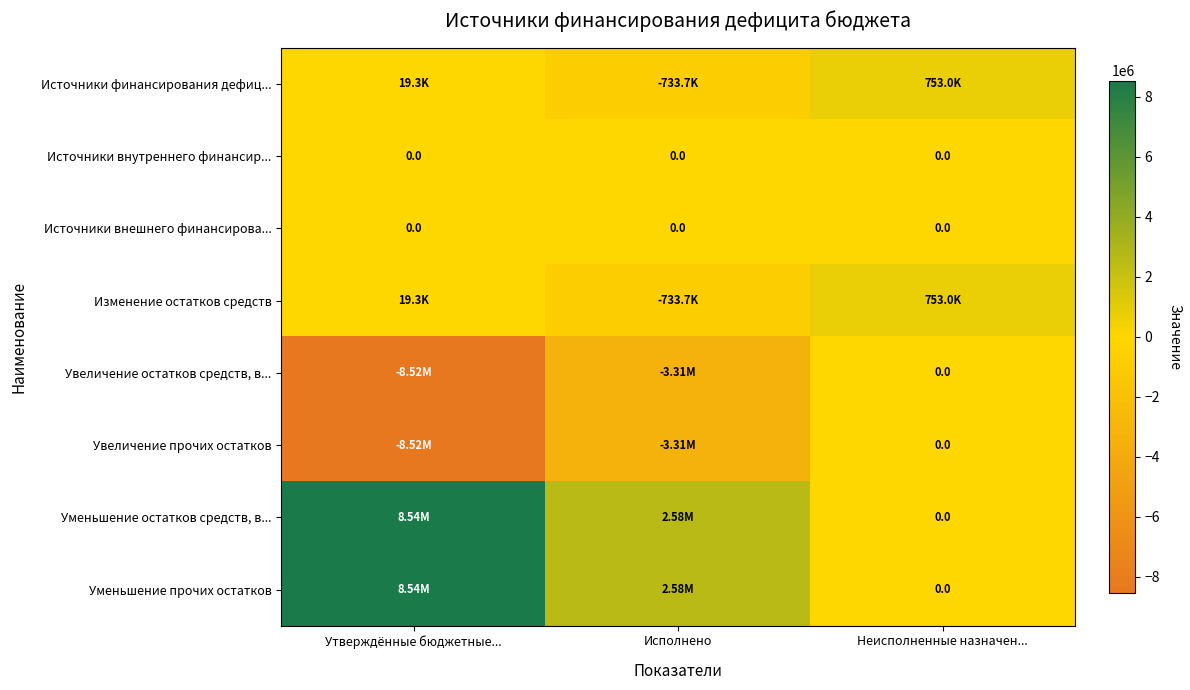

Rank the series by their maximum value, from highest to lowest.

Уменьшение остатков средств, в..., Уменьшение прочих остатков, Источники финансирования дефиц..., Изменение остатков средств, Источники внутреннего финансир..., Источники внешнего финансирова..., Увеличение остатков средств, в..., Увеличение прочих остатков